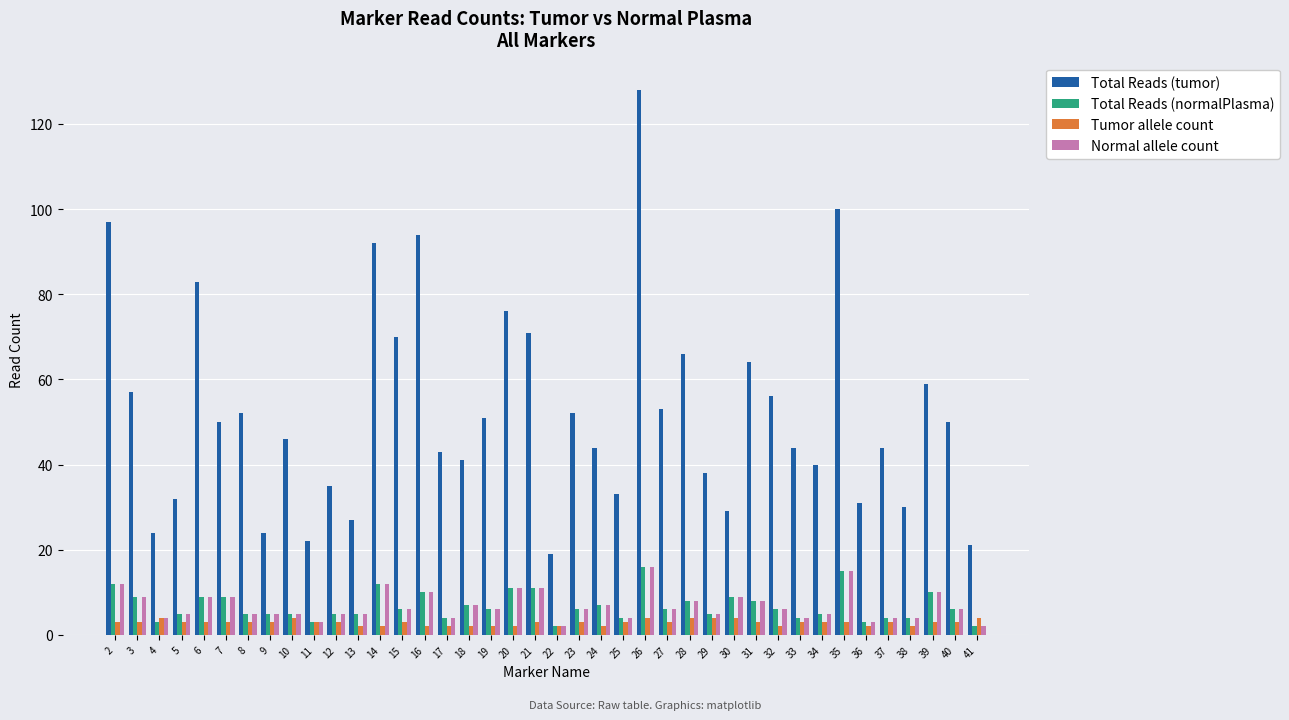

Count the number of categories in the chart.

40